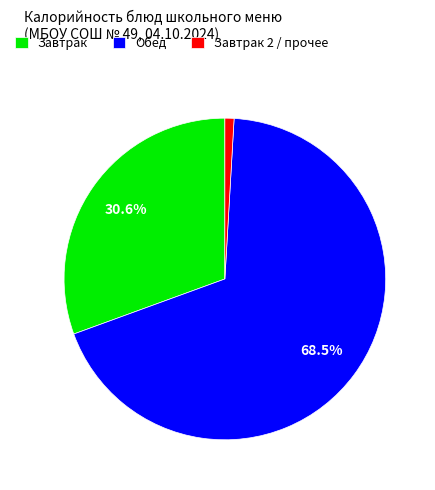

Is there any slice that represents more than half of the pie?

Yes